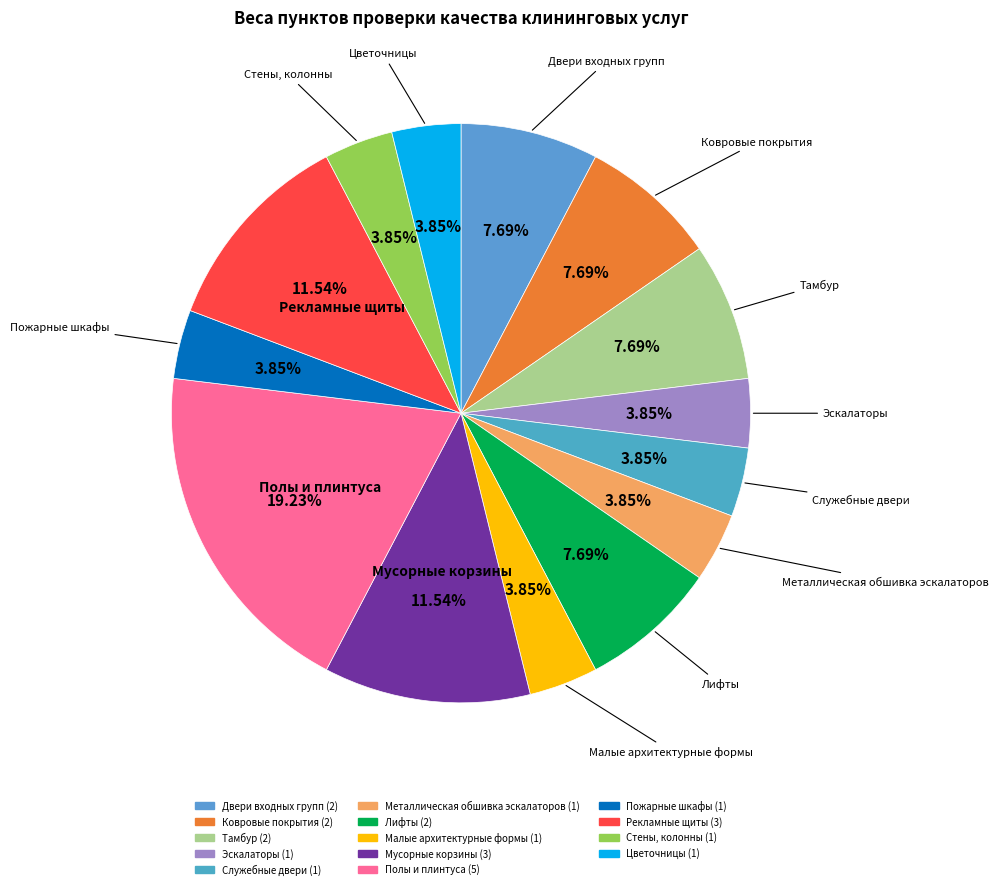

Does Малые архитектурные формы account for over 50% of the chart?

No